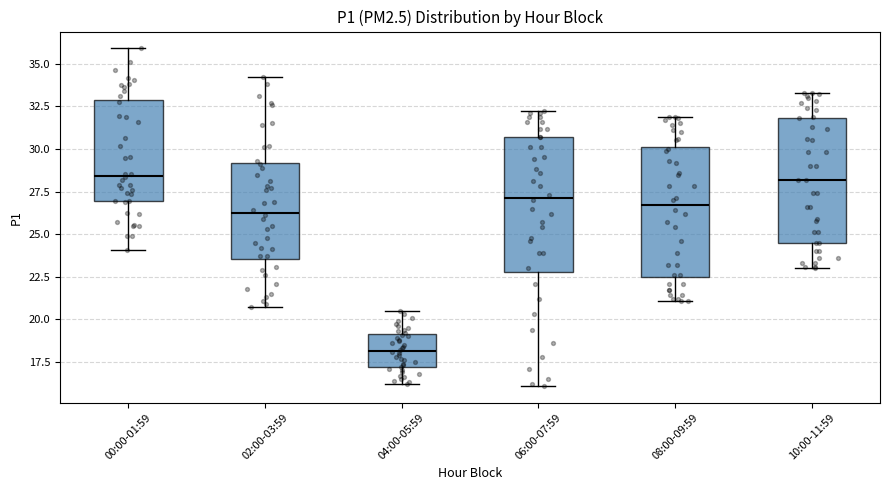

Reading left to right, read every box against the y-axis: the position of its median line, the range the box covers, and the ends of its whiskers. The values are not printed on the chart, so give them approximately, as read against the axis.

00:00-01:59: median 28.5, box 27.0 to 33.0, whiskers 24.0 to 36.0
02:00-03:59: median 26.5, box 23.5 to 29.0, whiskers 20.5 to 34.0
04:00-05:59: median 18.0, box 17.0 to 19.0, whiskers 16.0 to 20.5
06:00-07:59: median 27.0, box 23.0 to 30.5, whiskers 16.0 to 32.0
08:00-09:59: median 26.5, box 22.5 to 30.0, whiskers 21.0 to 32.0
10:00-11:59: median 28.0, box 24.5 to 32.0, whiskers 23.0 to 33.5